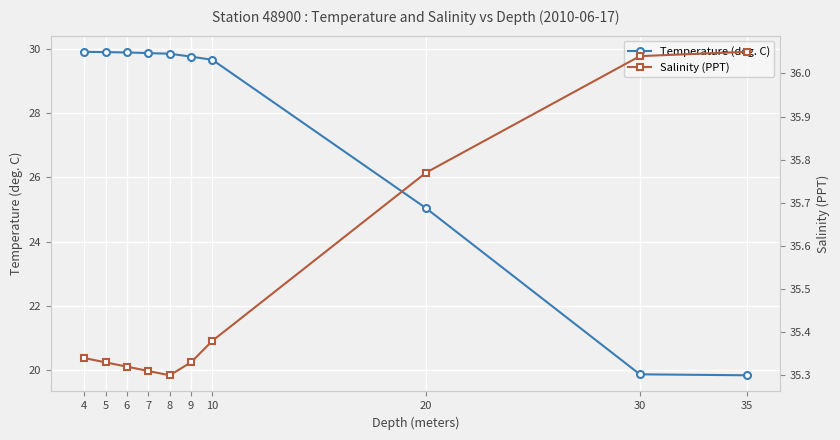

At which label is Temperature (deg. C) closest to 24?

20